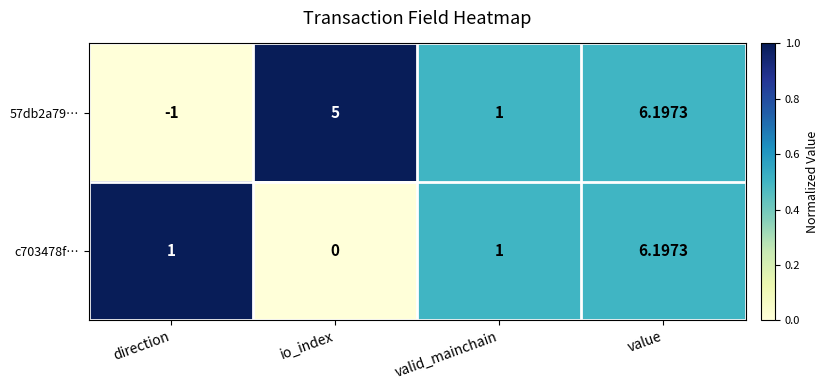

What is the greatest value displayed?

6.2